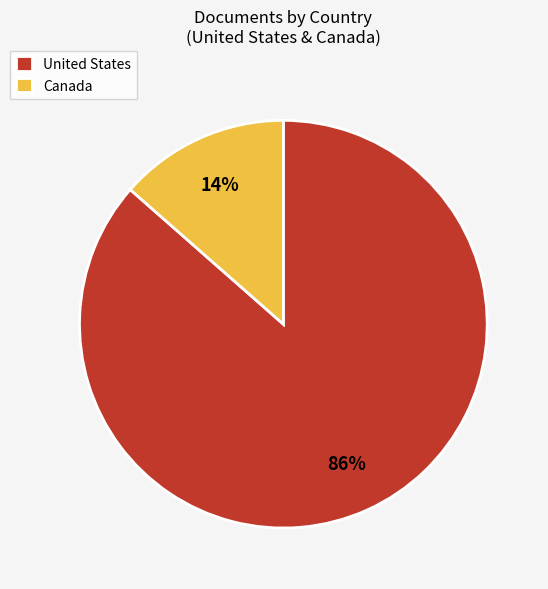

Which category accounts for the majority?

United States